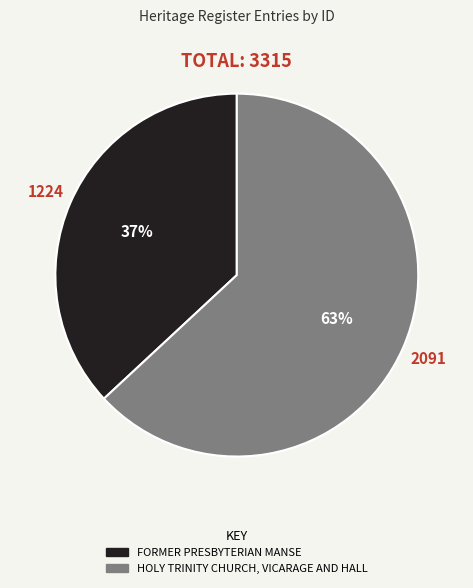

The HOLY TRINITY CHURCH, VICARAGE AND HALL slice represents 63% of the pie. True or false?

True